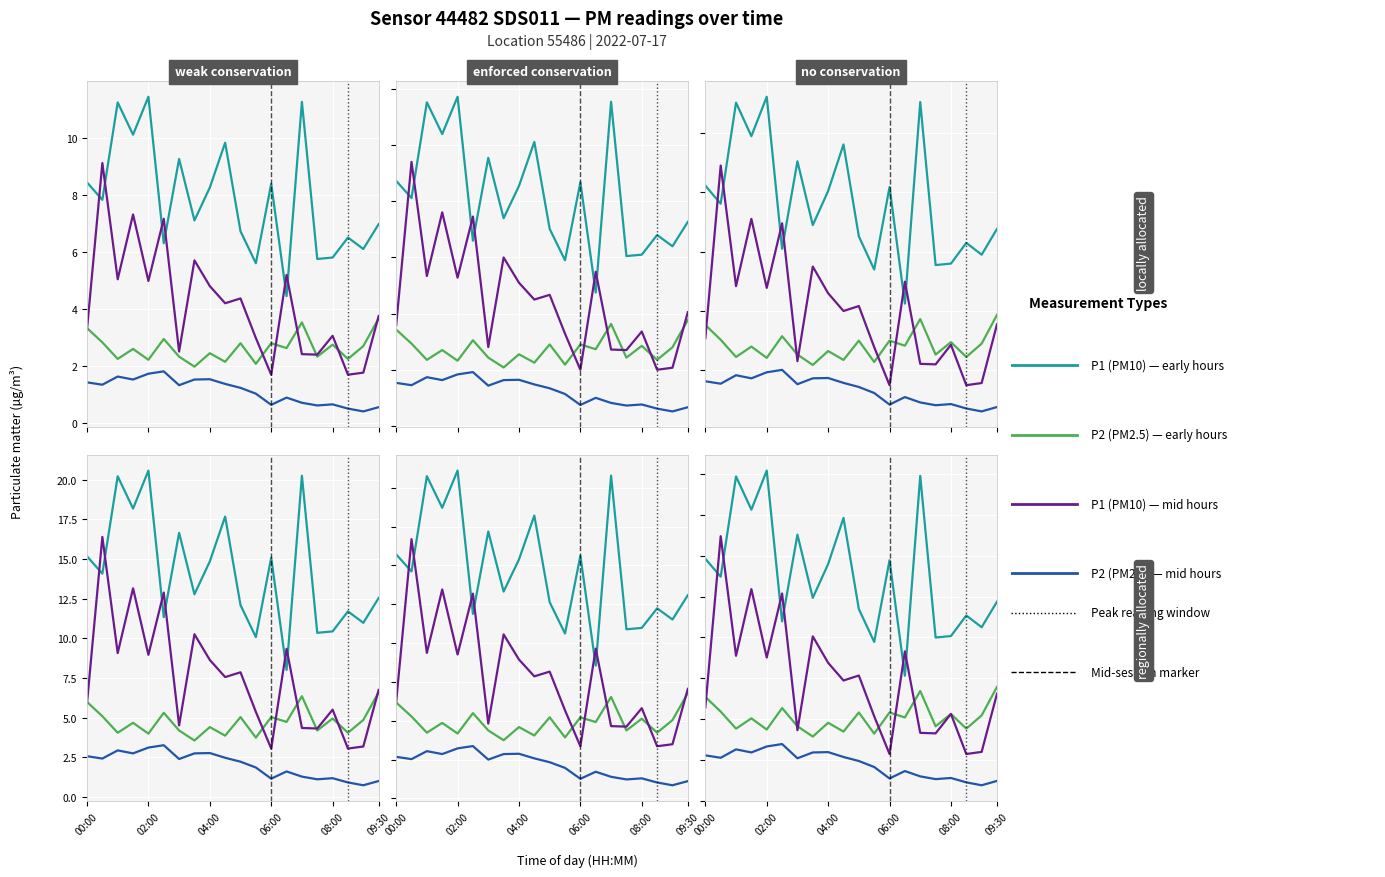

Which series has the largest total across all categories?

P1 (PM10)